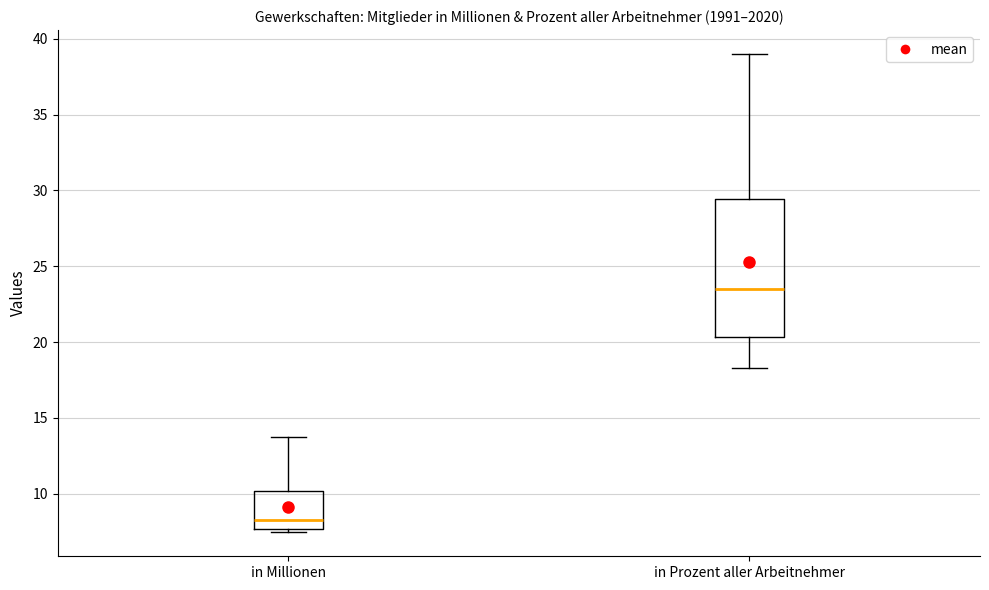

Reading left to right, read every box against the y-axis: the position of its median line, the range the box covers, and the ends of its whiskers. The values are not printed on the chart, so give them approximately, as read against the axis.

in Millionen: median 8.0, box 7.5 to 10.0, whiskers 7.5 (just below the box's lower edge) to 14.0
in Prozent aller Arbeitnehmer: median 23.5, box 20.5 to 29.5, whiskers 18.5 to 39.0